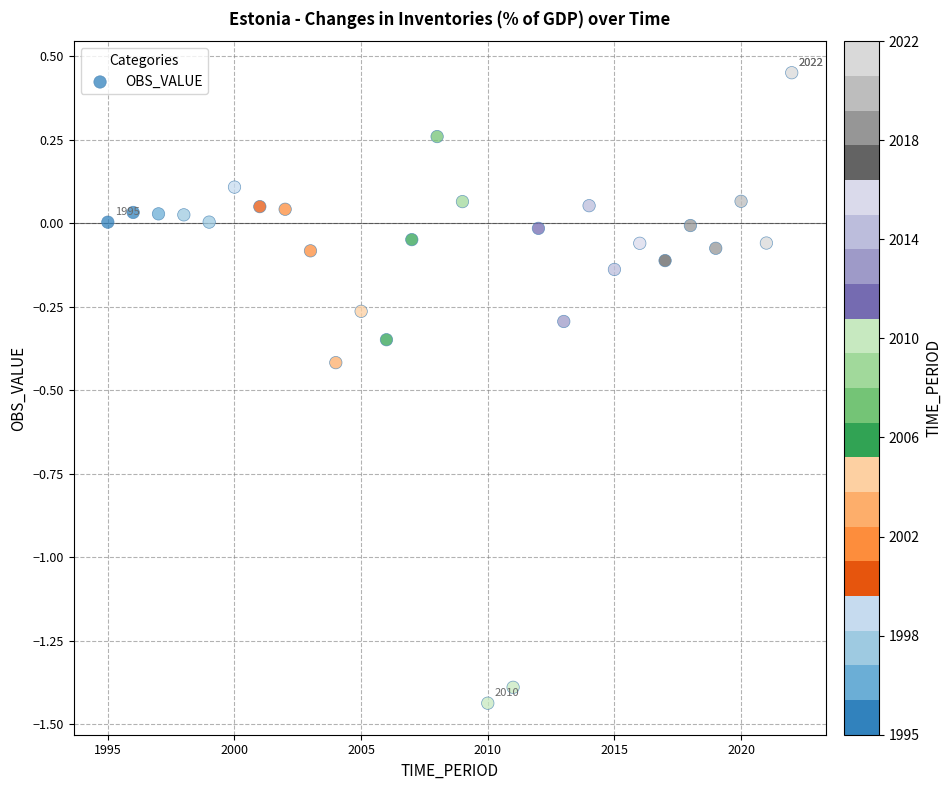

What is the range of X values (max minus min)?

27.0